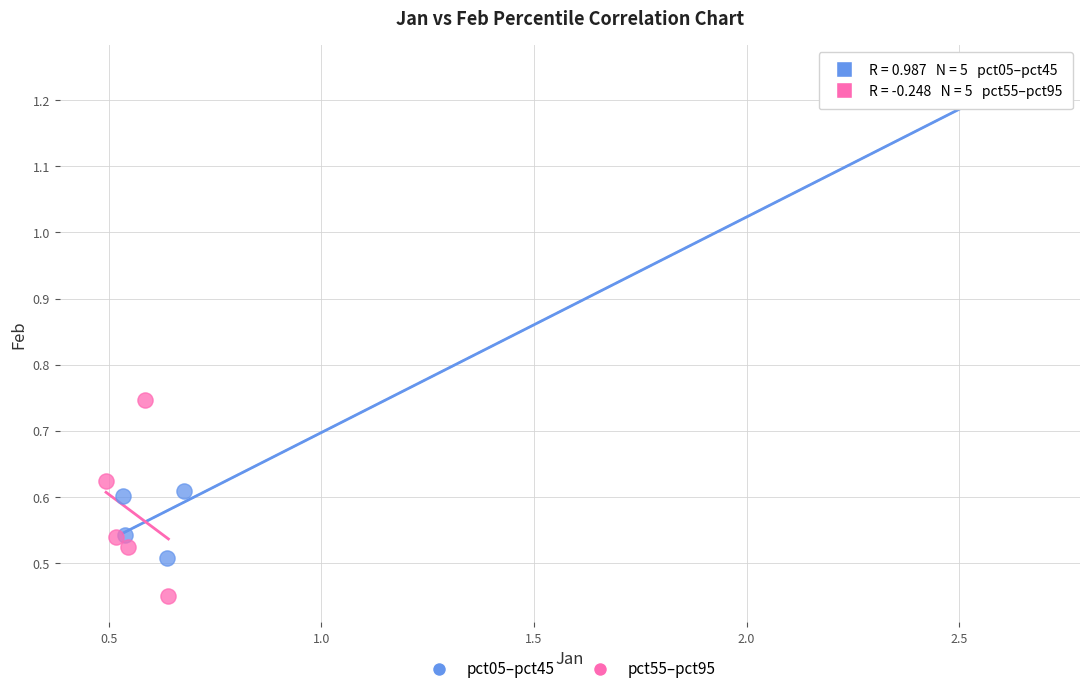

Which series contains the highest Y value?

pct05–pct45